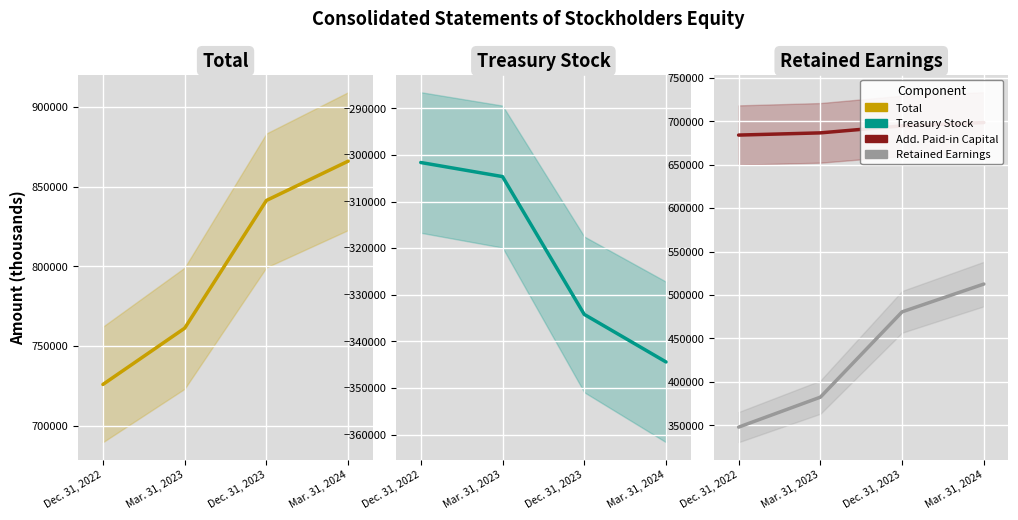

Rank the series at Mar. 31, 2024 from lowest to highest value.

Treasury Stock, Retained Earnings, Add. Paid-in Capital, Total